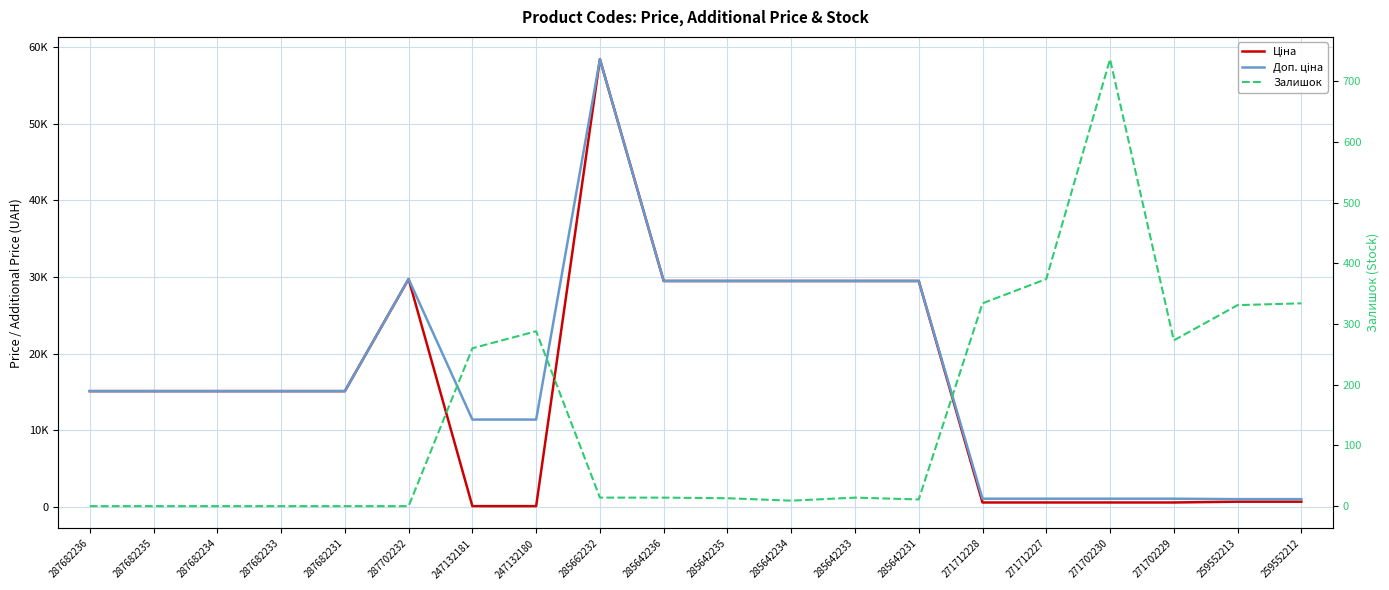

What is the label of the 17th point from the right?

287682233